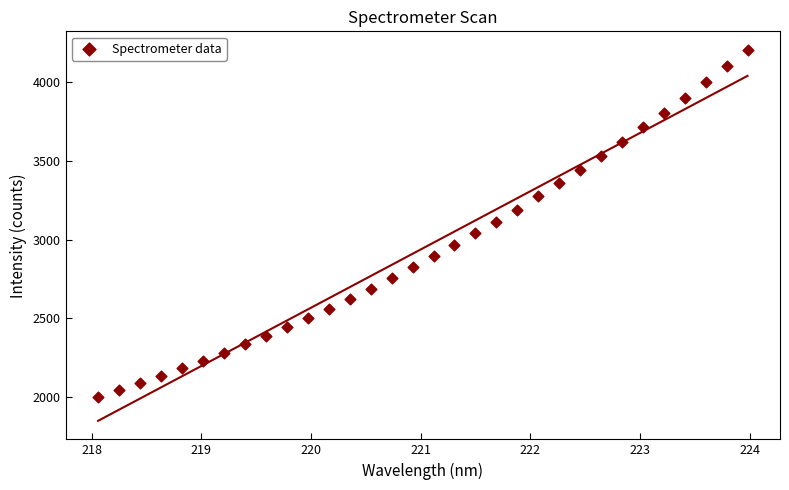

What is the range of X values (max minus min)?

5.9